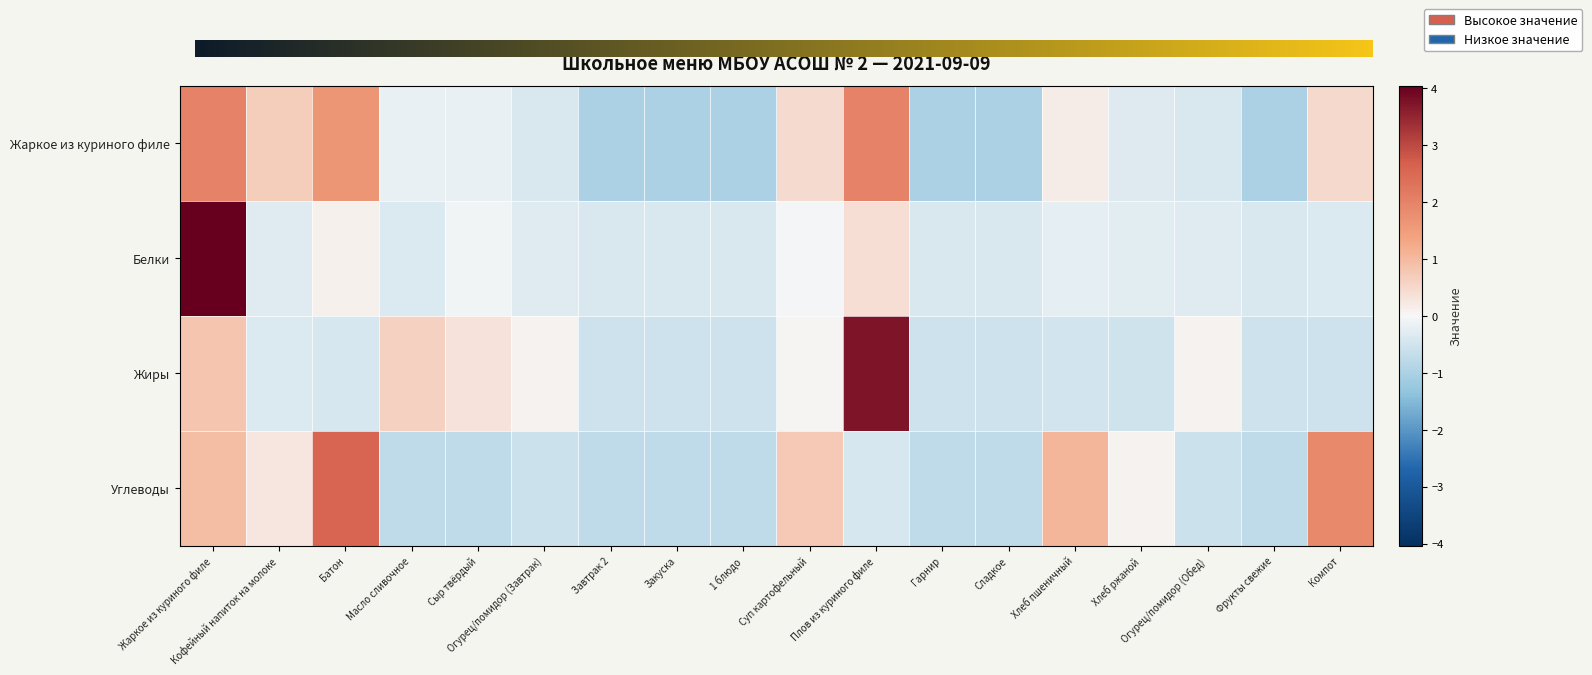

Which label corresponds to the largest value in the chart?

Жаркое из куриного филе